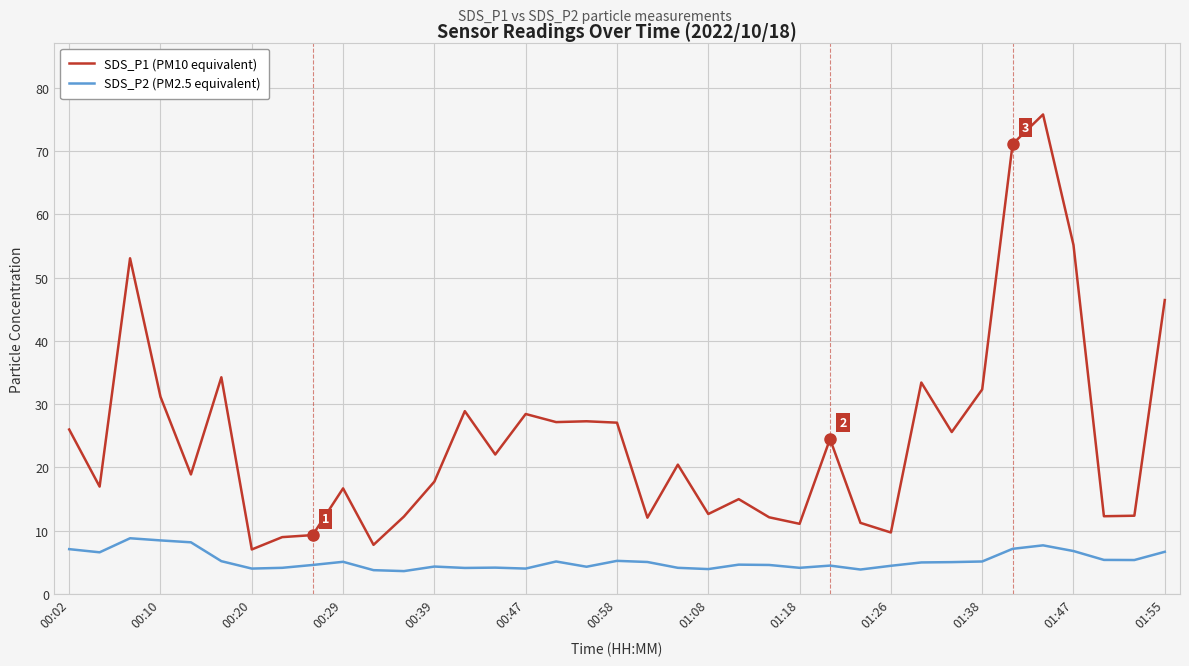

Rank the series by their average value, from lowest to highest.

SDS_P2 (PM2.5 equivalent), SDS_P1 (PM10 equivalent)